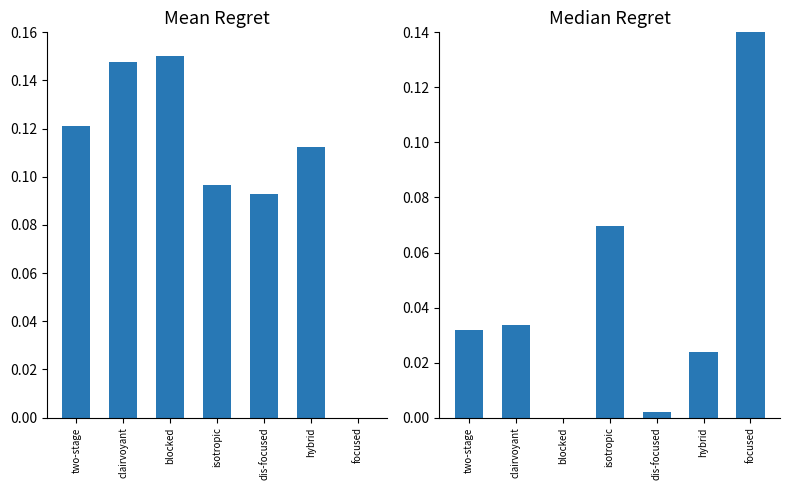

What is the difference between the Mean Regret values at dis-focused and clairvoyant?

0.1